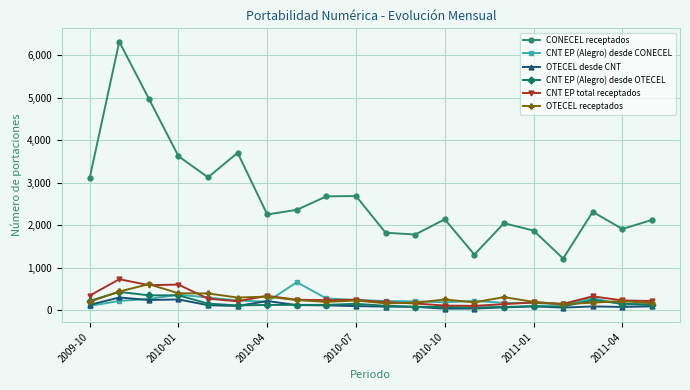

Which series has the largest total across all categories?

CONECEL receptados